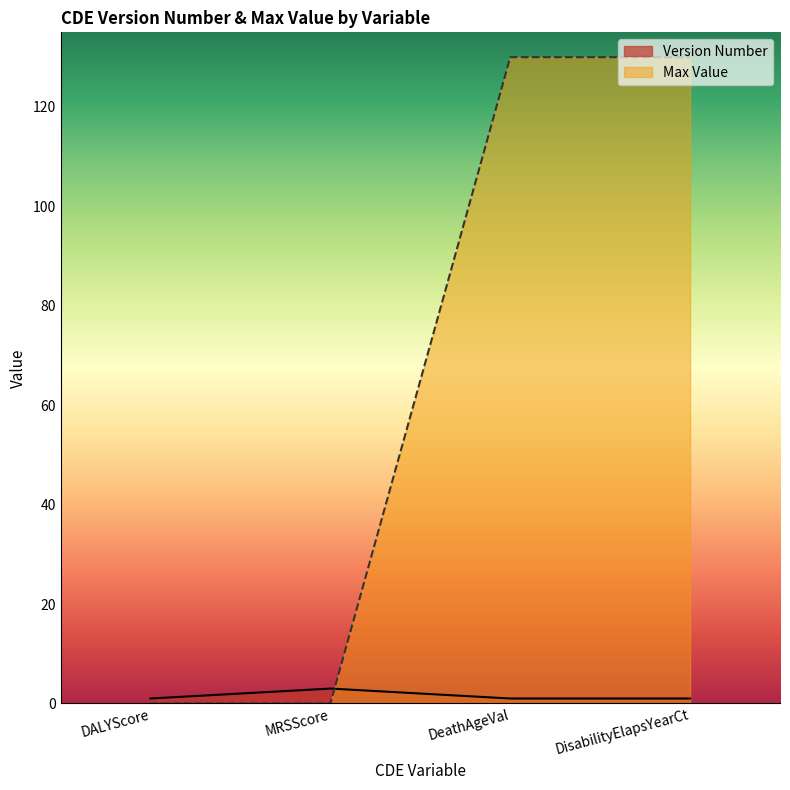

Reading left to right, extract all data points from this chart.

Version Number: DALYScore=1	MRSScore=3	DeathAgeVal=1	DisabilityElapsYearCt=1
Max Value: DALYScore=0	MRSScore=0	DeathAgeVal=130	DisabilityElapsYearCt=130